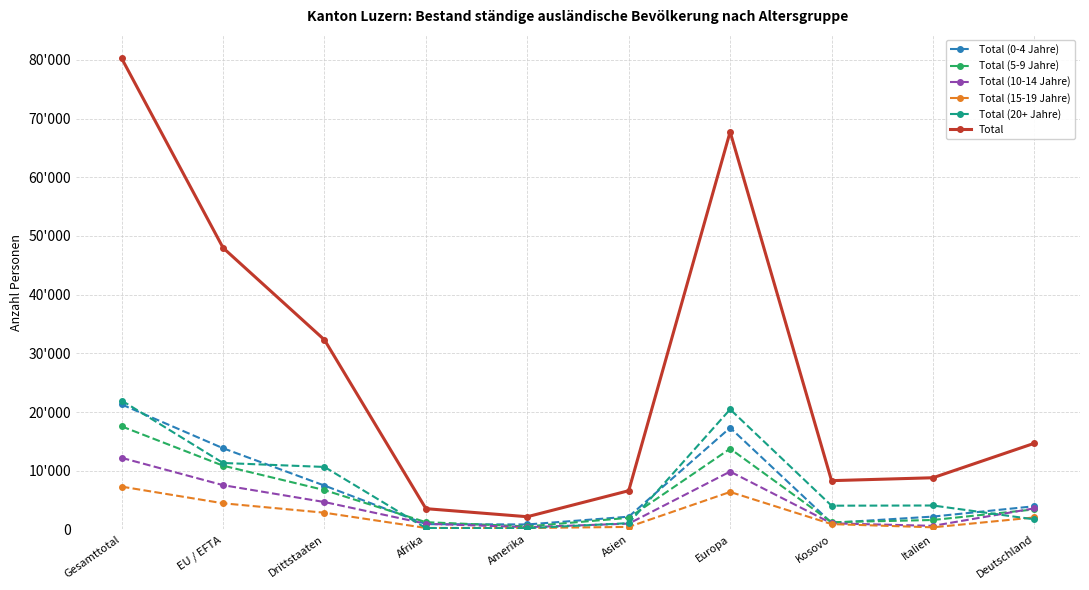

What are all the series names shown in the legend?

Total (0-4 Jahre), Total (5-9 Jahre), Total (10-14 Jahre), Total (15-19 Jahre), Total (20+ Jahre), Total